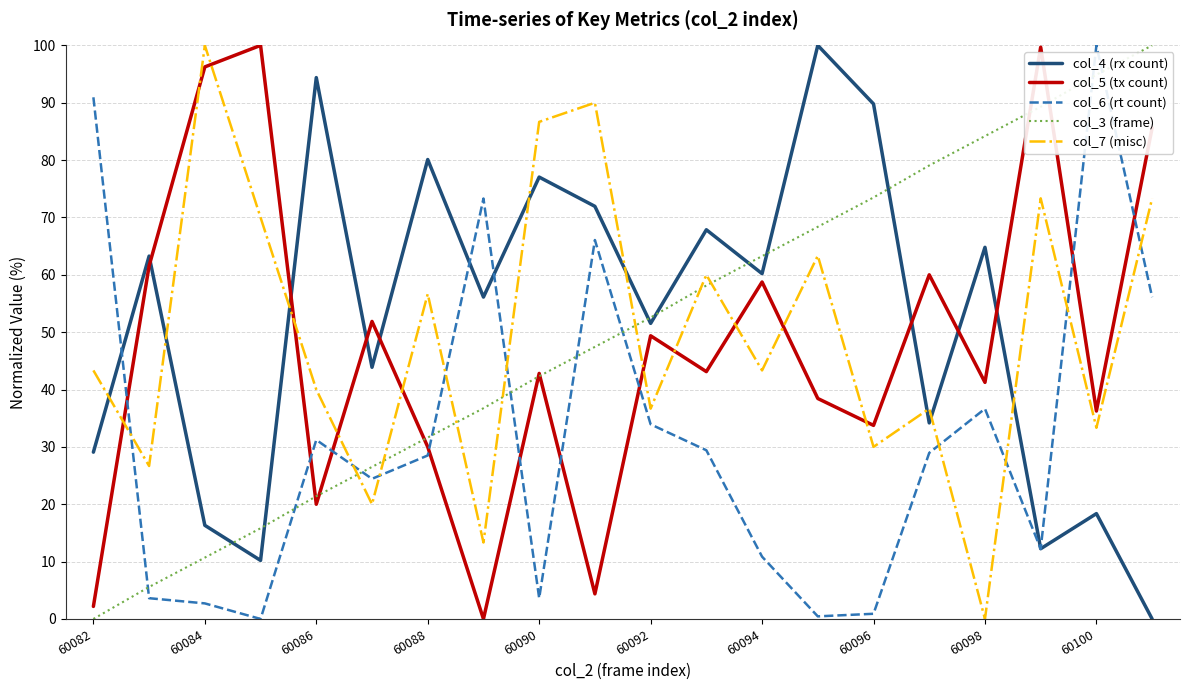

What is the difference between the second highest and minimum values in the col_7 (misc) series?

90.0